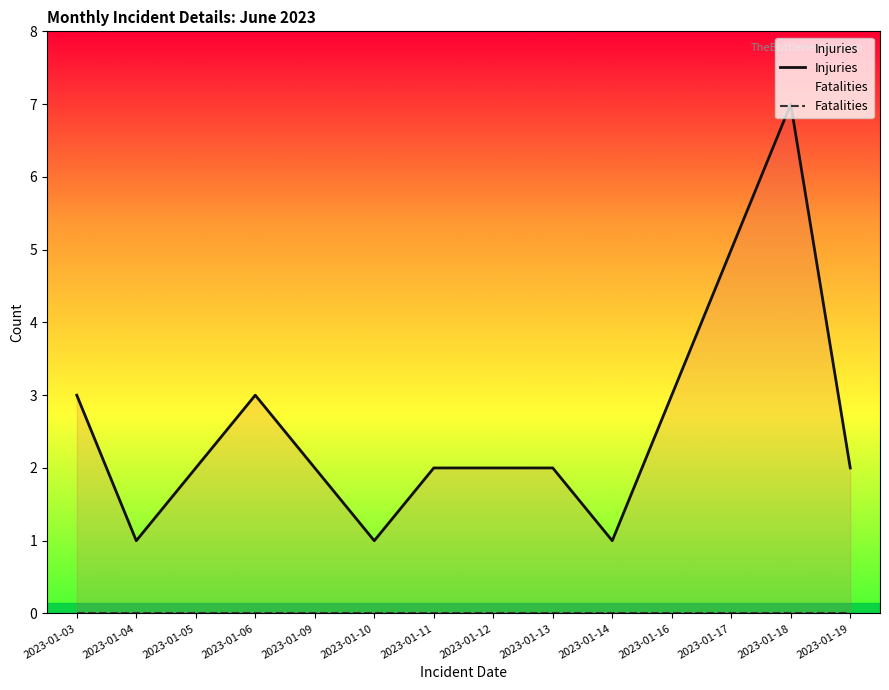

How many data points in Injuries are less than 2?

3